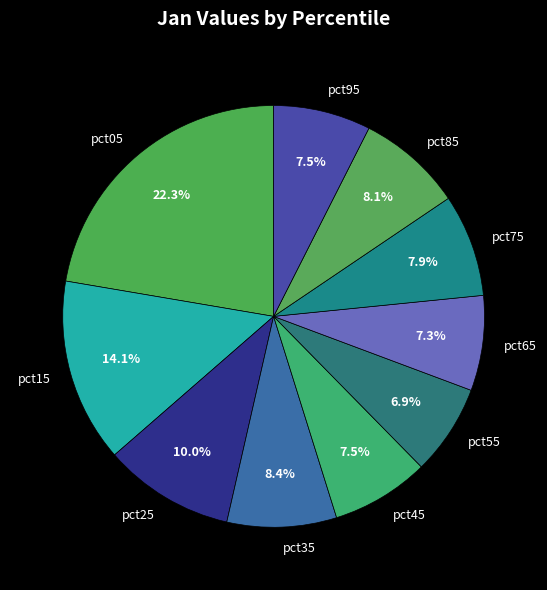

Is there any slice that represents more than half of the pie?

No